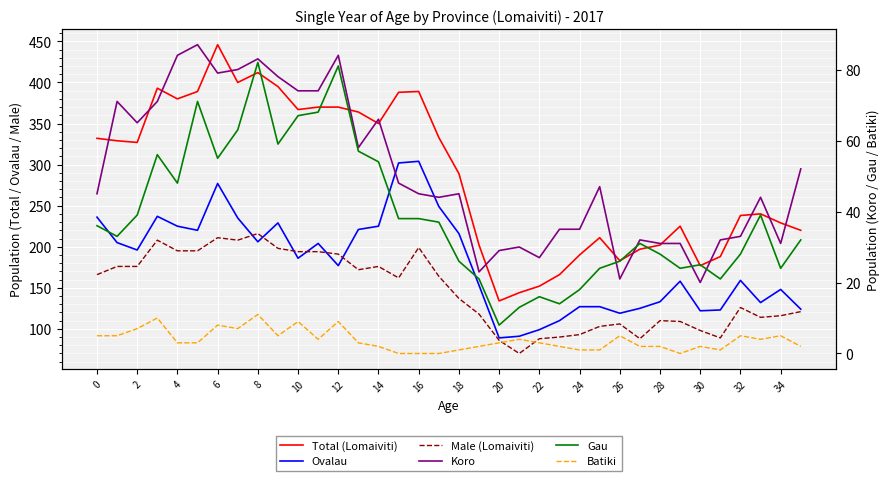

Which series has the largest range (max minus min)?

Total (Lomaiviti)